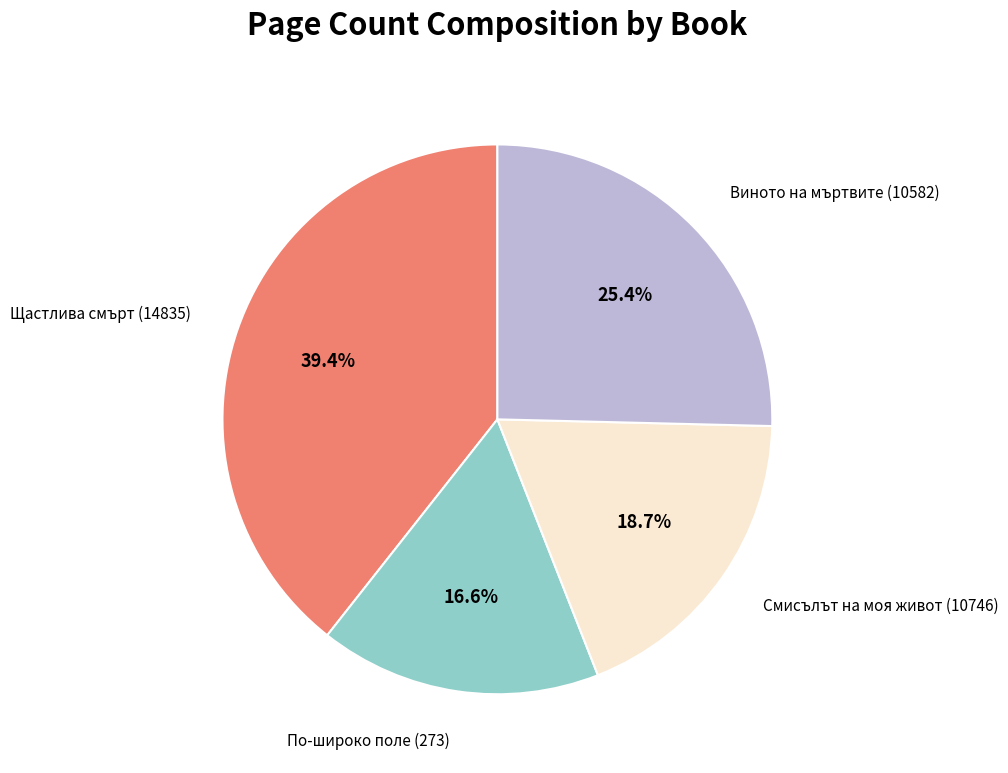

Is there a majority slice in this chart?

No